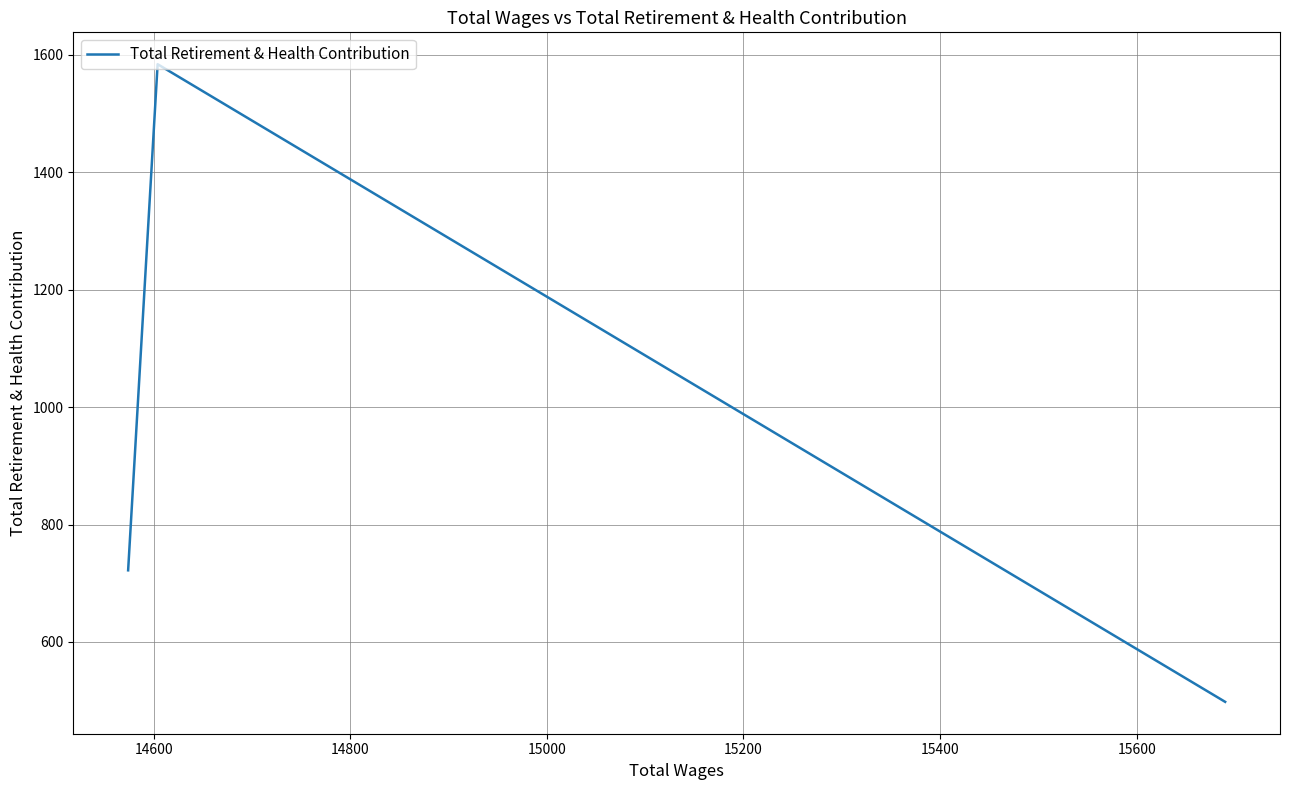

True or false: there are more than 0 points higher than both neighbors.

True